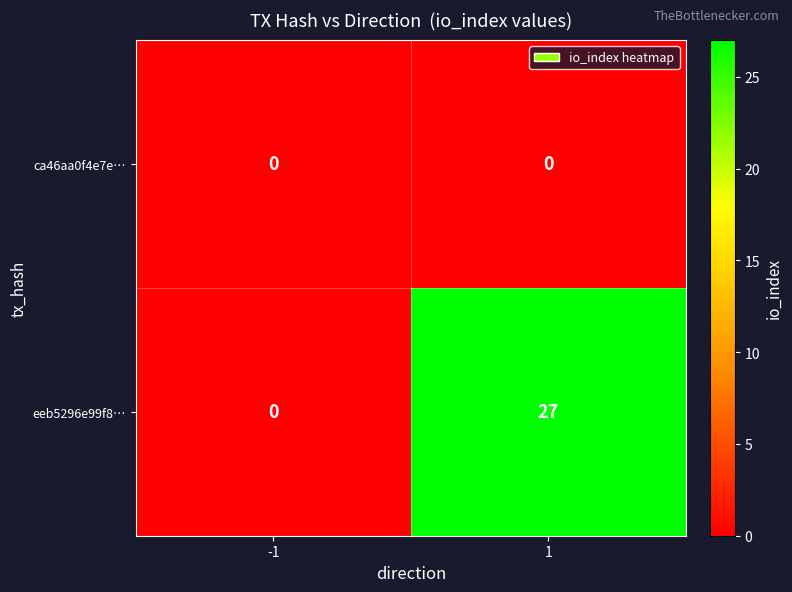

How many categories are shown in the chart?

2